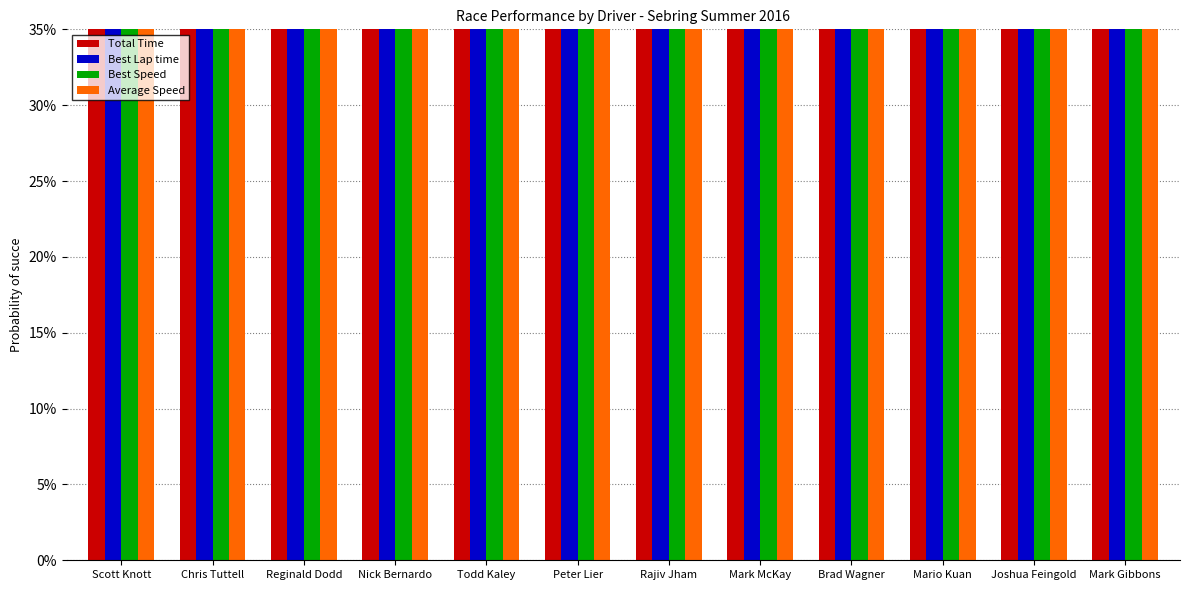

Count the number of data series in this chart.

4